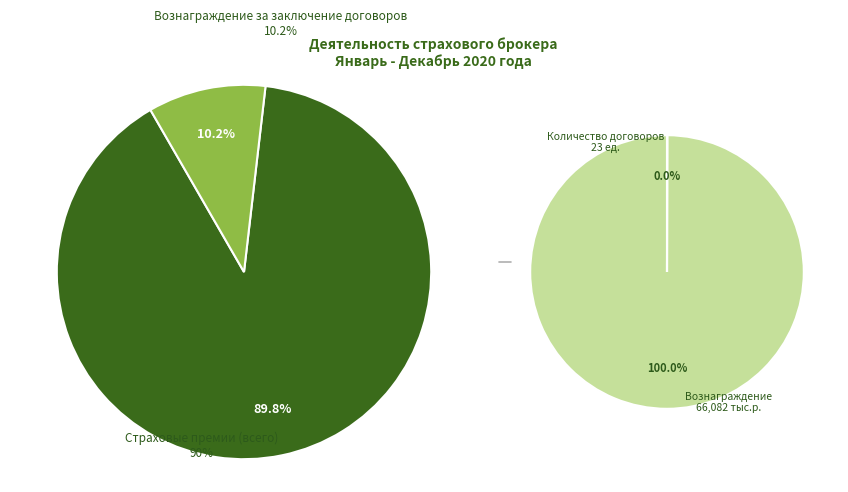

Count the number of slices in the pie.

3